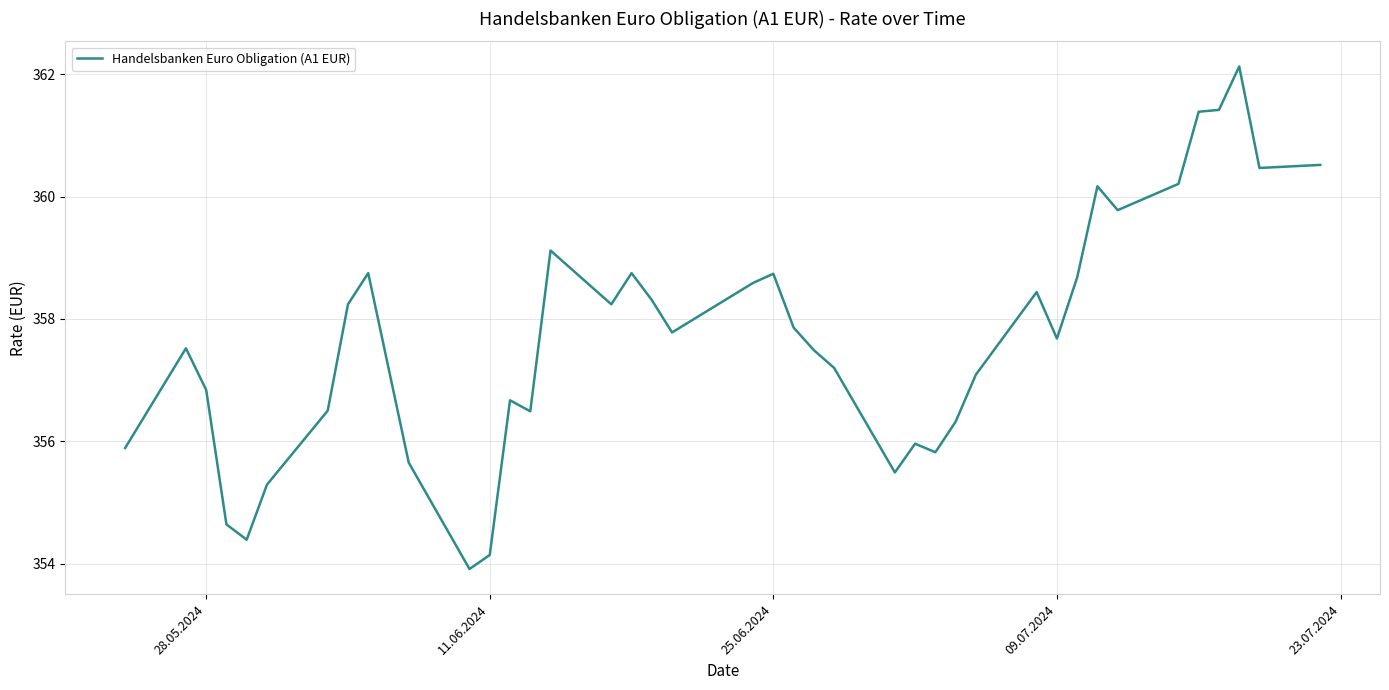

What is the greatest value displayed?

362.1